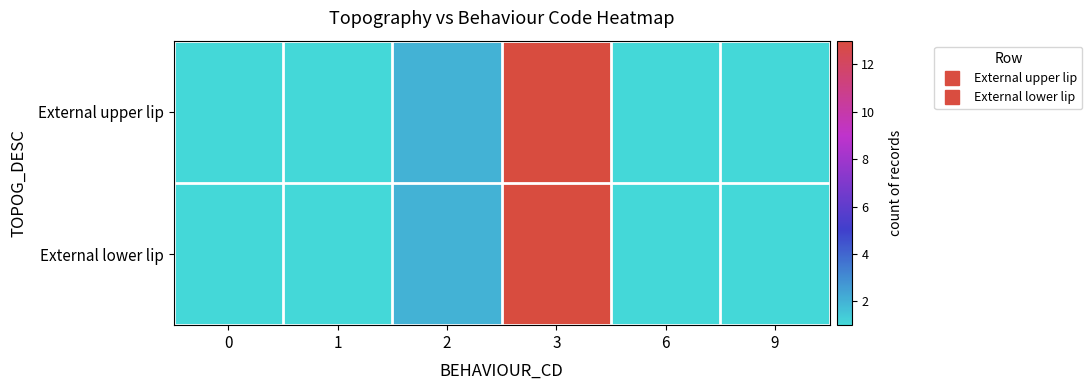

Reading right to left, extract all data points from this chart.

External upper lip: 9=1	6=1	3=13	2=2	1=1	0=1
External lower lip: 9=1	6=1	3=13	2=2	1=1	0=1